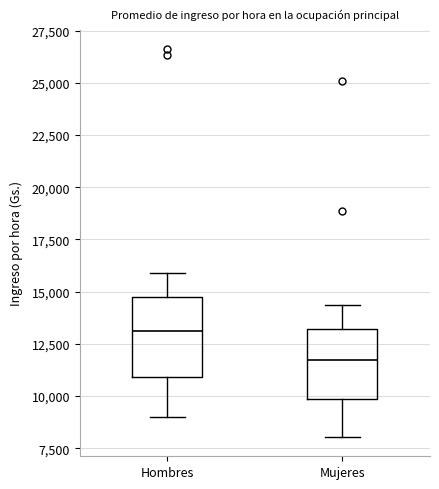

Where does the lower whisker of the box for Mujeres end on the y-axis? The values are not printed on the chart, so give them approximately, as read against the axis.

8000